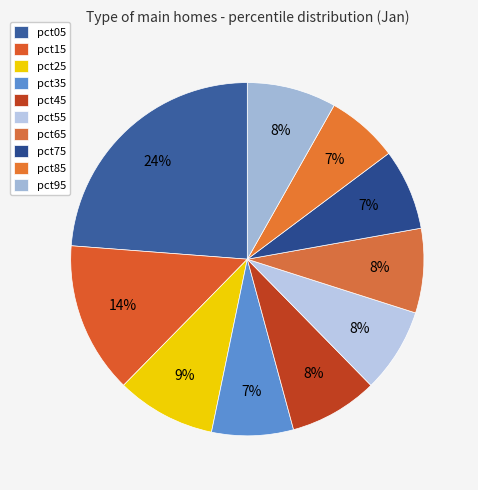

How many slices are in this pie chart?

10